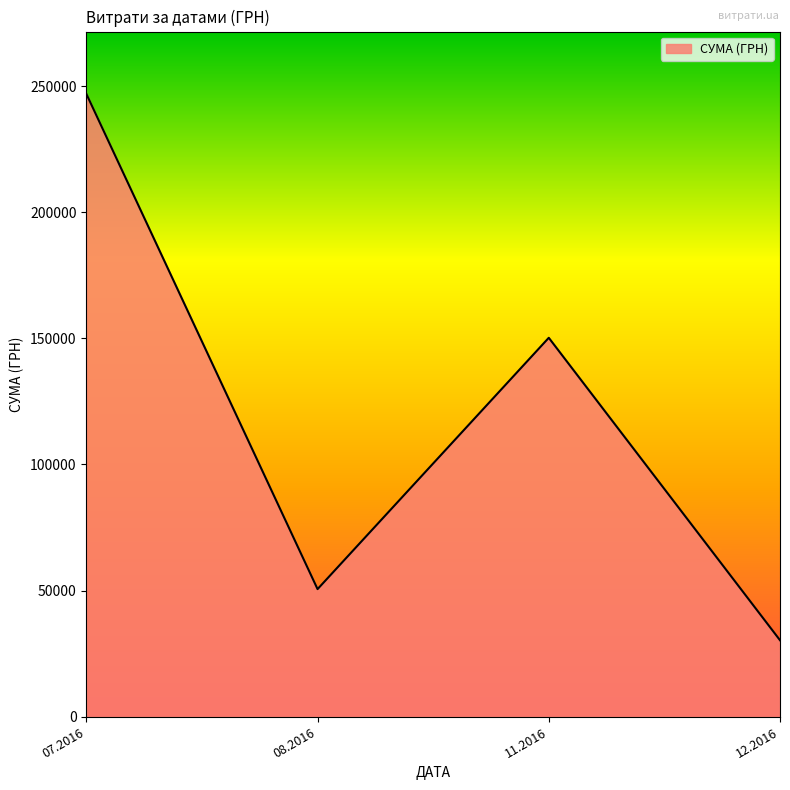

How many lines are shown in the chart?

1